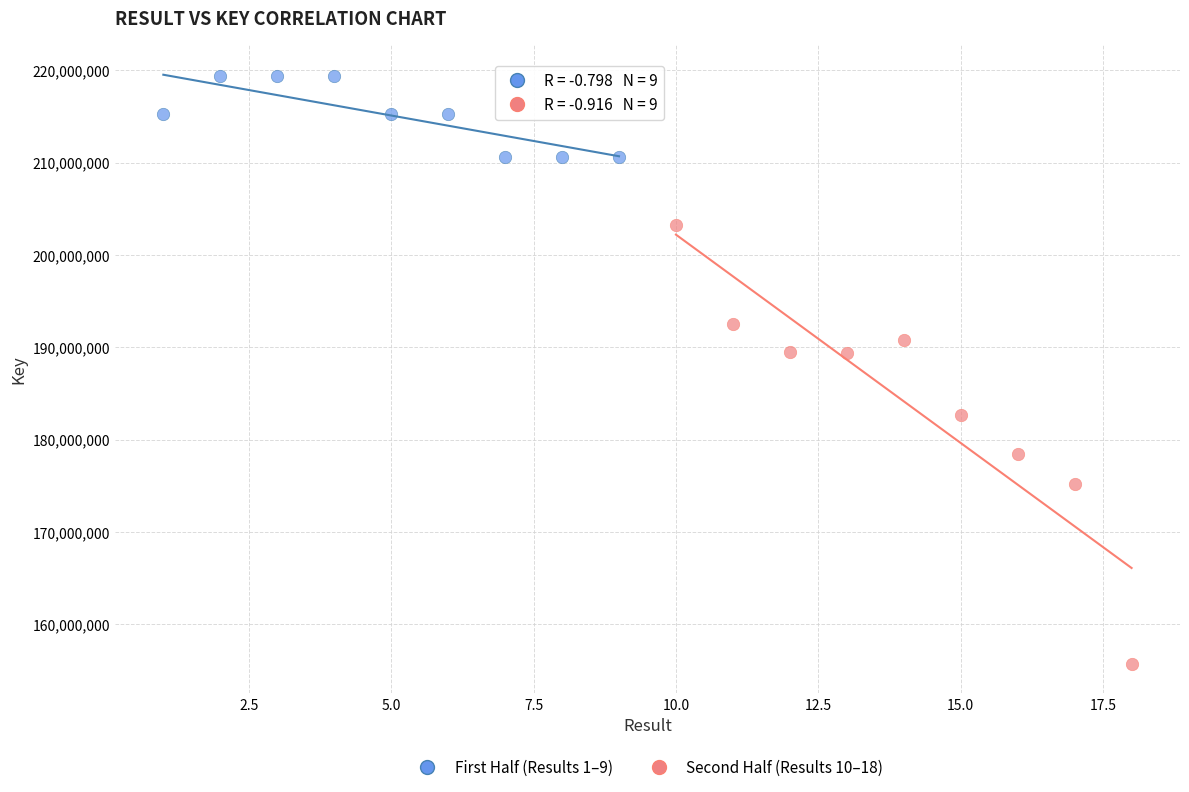

What are all the series names shown in the legend?

First Half (Results 1–9), Second Half (Results 10–18)